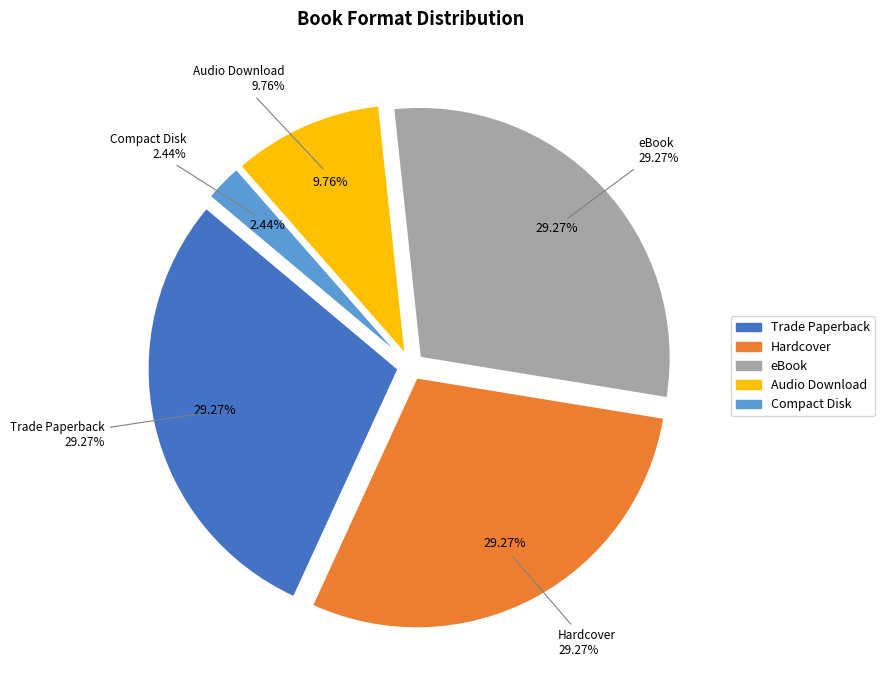

True or false: Compact Disk accounts for 2% of the total.

True